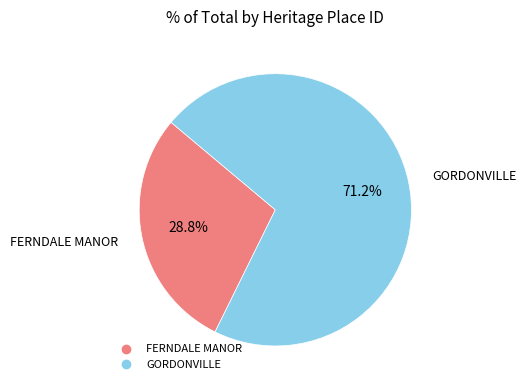

Between FERNDALE MANOR and GORDONVILLE, which is larger?

GORDONVILLE